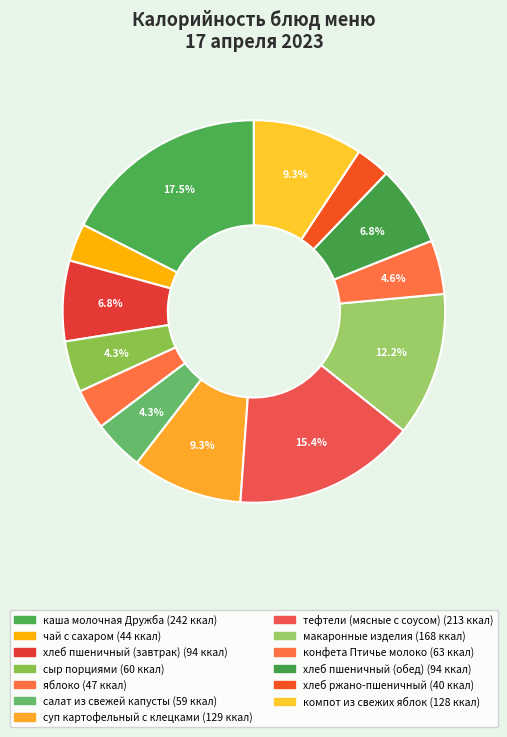

Is it true that хлеб ржано-пшеничный is 3% of the pie?

True